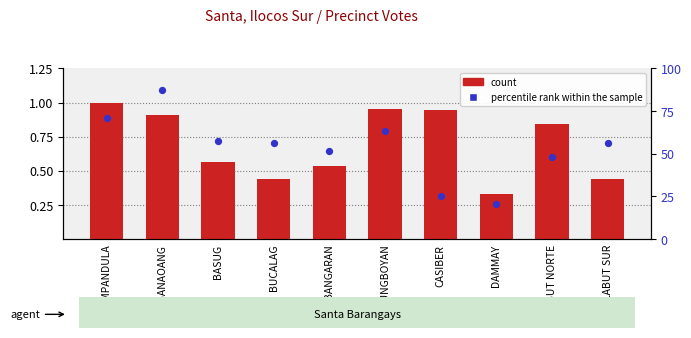

What is the total value across all series at LABUT NORTE?

48.8